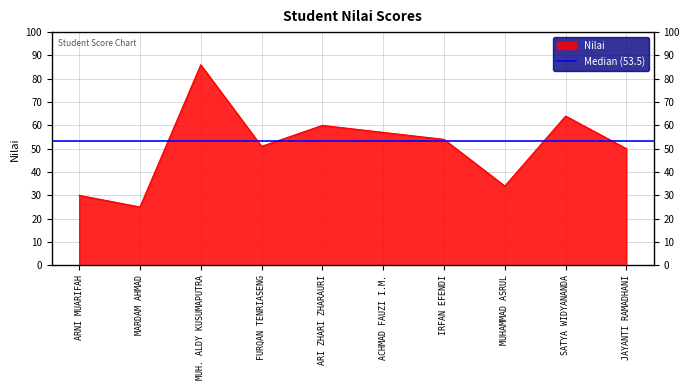

The value at IRFAN EFENDI is 84. True or false?

False